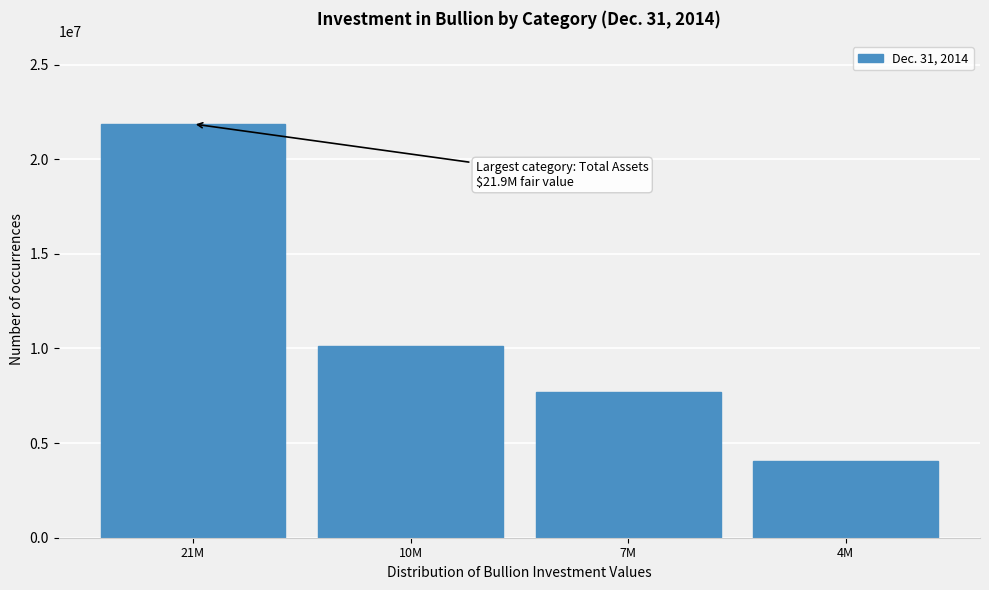

Reading left to right, list all the values displayed in this chart.

21M=21863000	10M=10134000	7M=7678000	4M=4051000